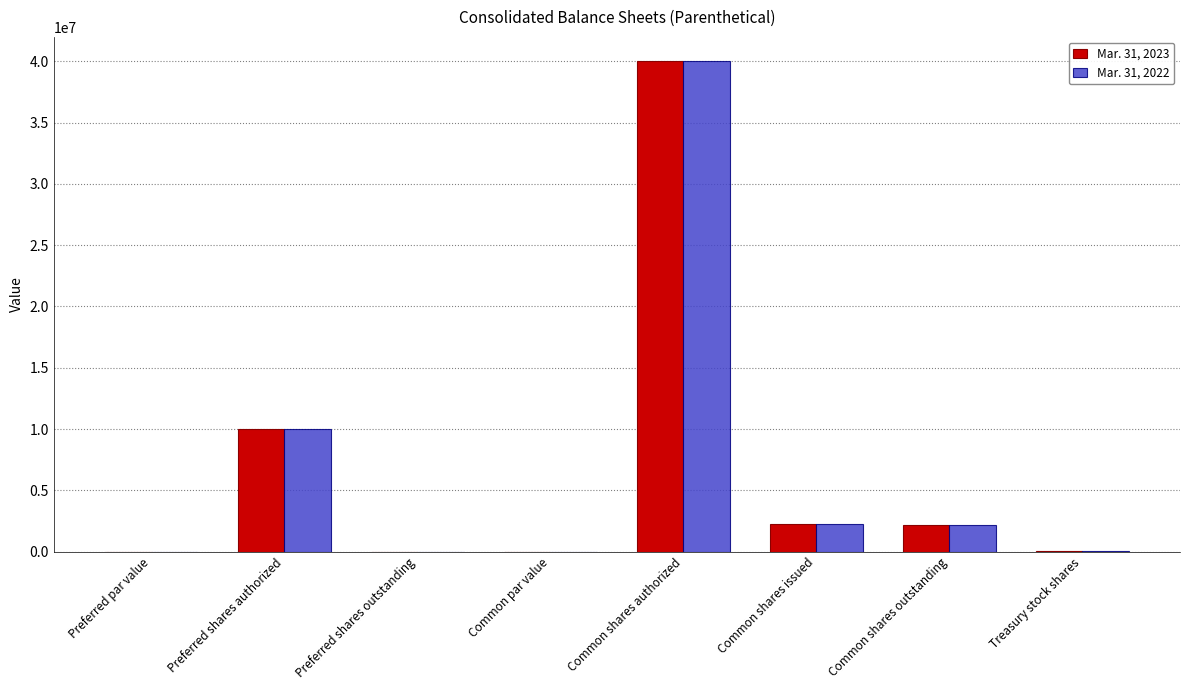

How many categories are shown in the chart?

8